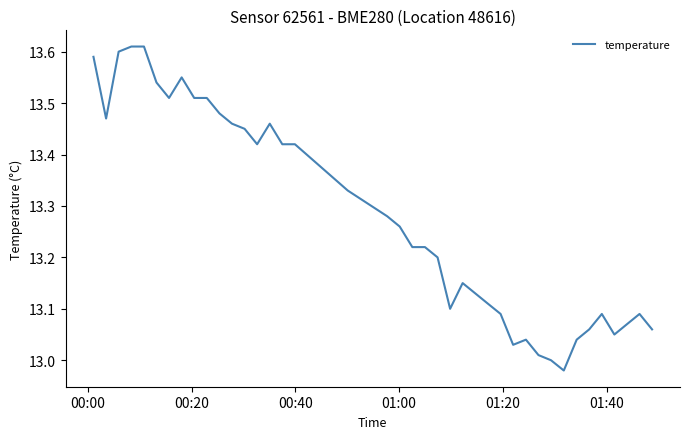

Does the chart have visible grid lines?

No